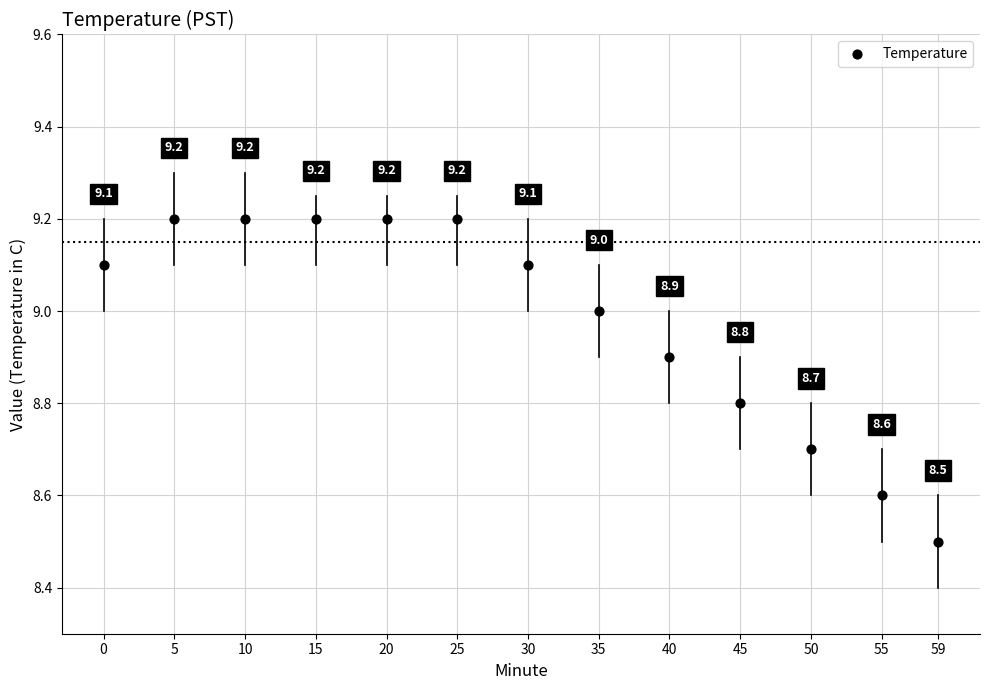

What Y value in the scatter plot is closest to 8?

8.5